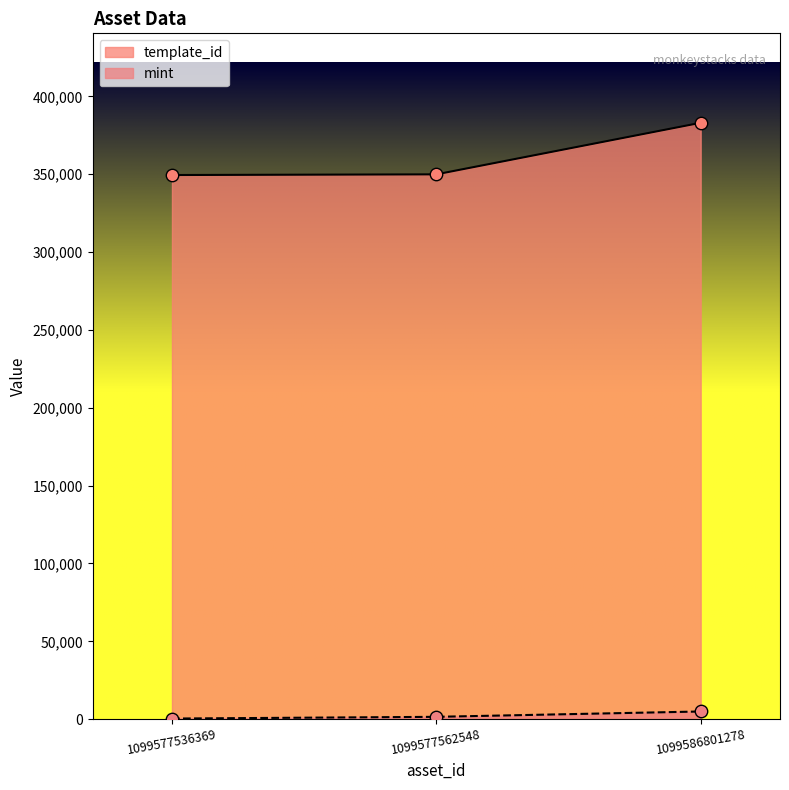

Which series has the largest Y range (max minus min)?

template_id